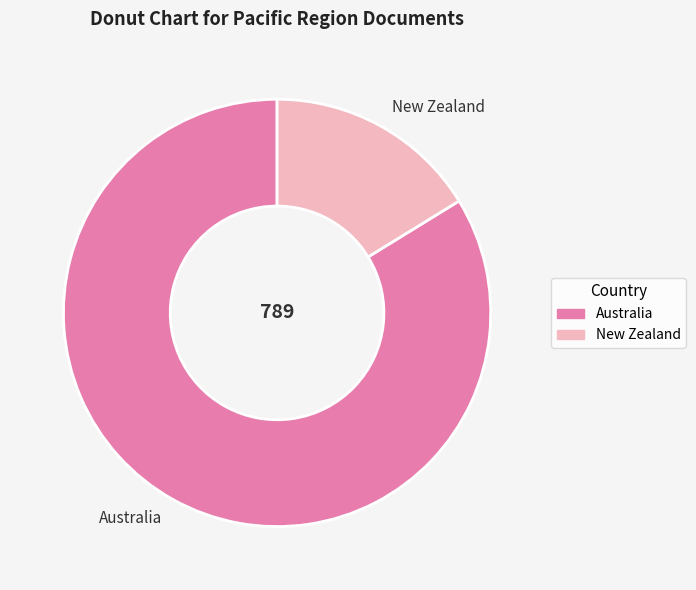

Approximately how many times larger is the value at New Zealand compared to Australia?

0.2